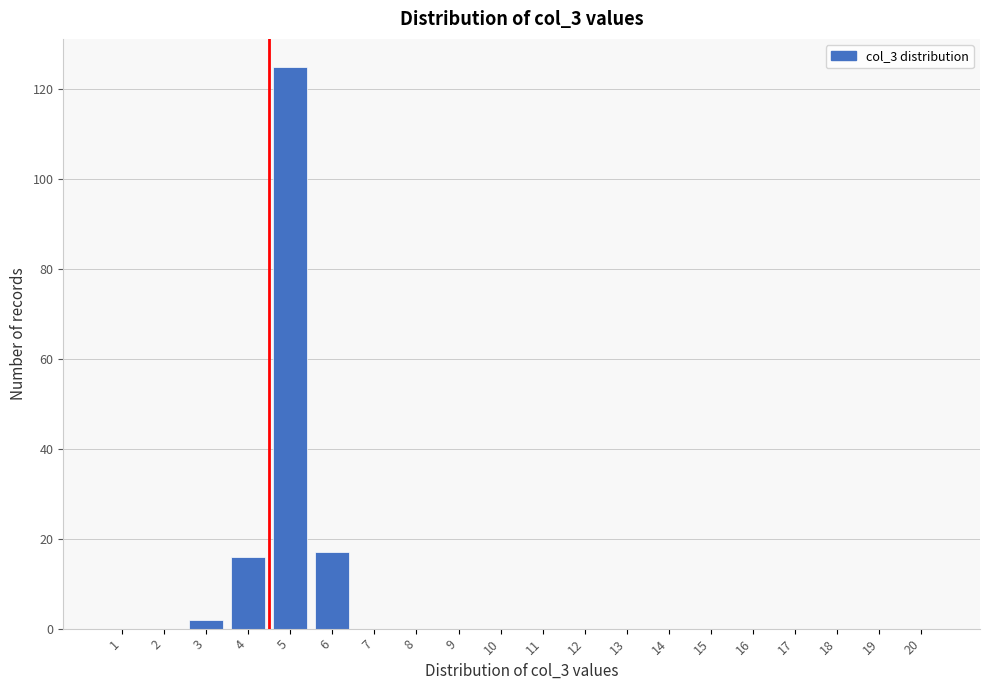

Reading right to left, list all the values displayed in this chart.

20=0	19=0	18=0	17=0	16=0	15=0	14=0	13=0	12=0	11=0	10=0	9=0	8=0	7=0	6=17	5=125	4=16	3=2	2=0	1=0